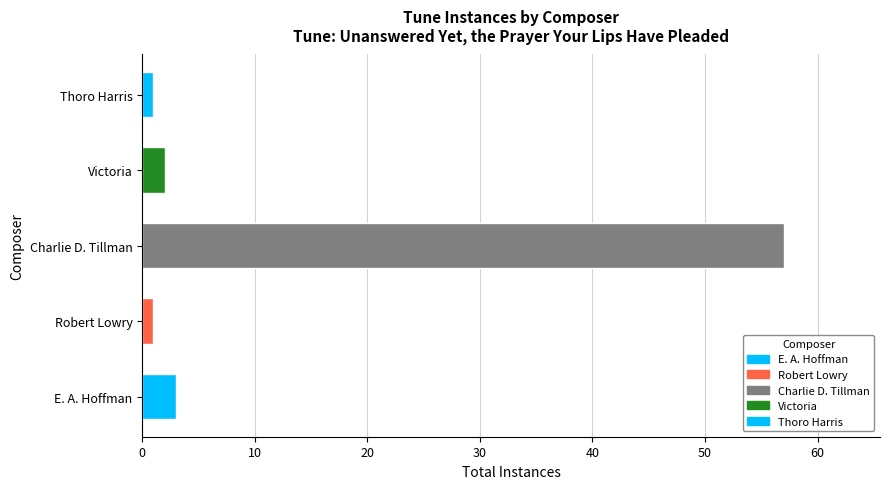

How many data points are less than 2?

2